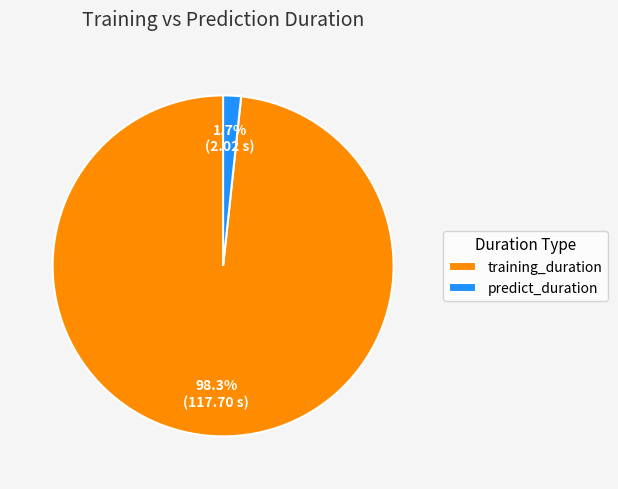

How many slices are in this pie chart?

2